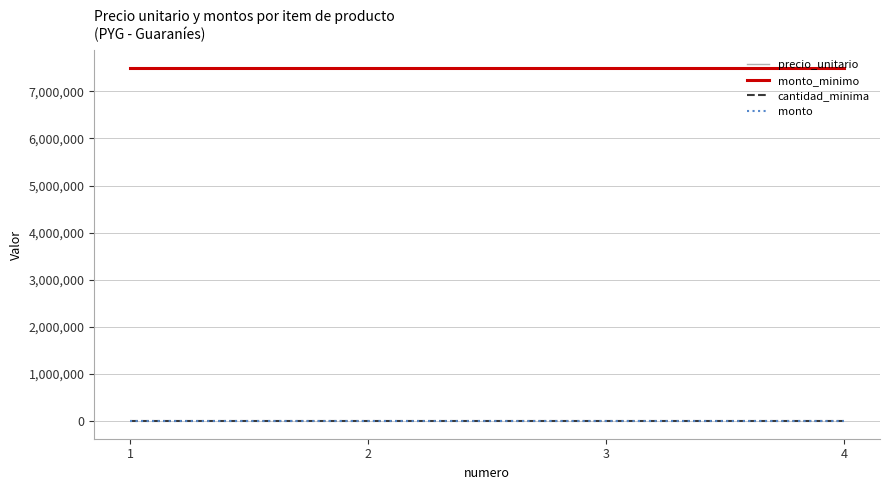

What is the sum of the cantidad_minima values at 3 and 2?

2